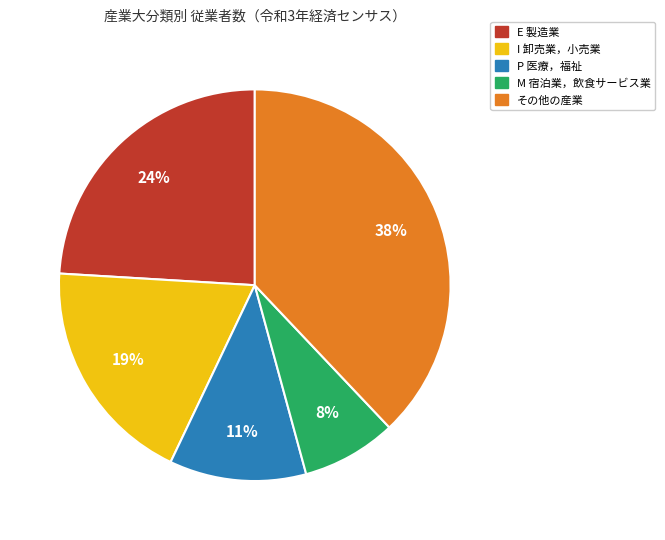

Is there a majority slice in this chart?

No